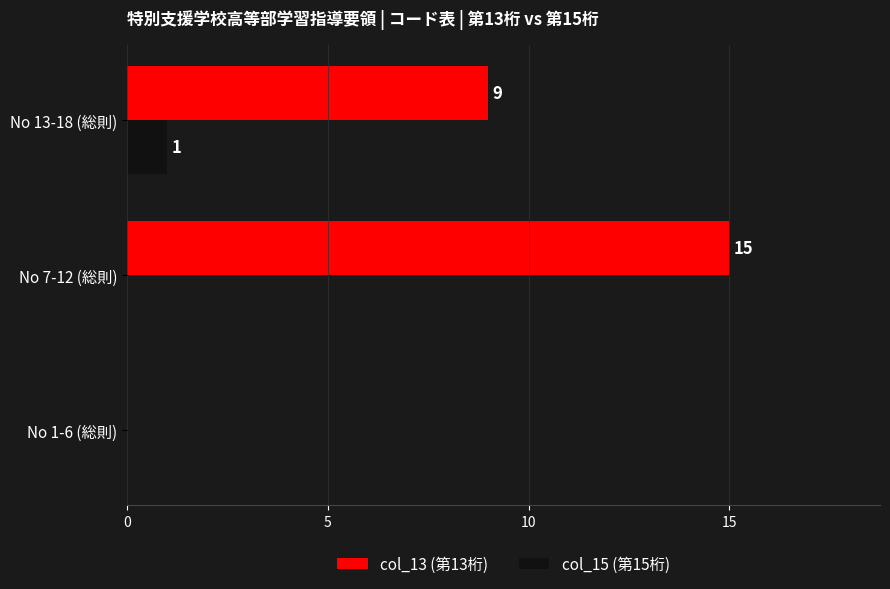

Where is col_13 (第13桁) nearest to the value 7?

No 13-18 (総則)